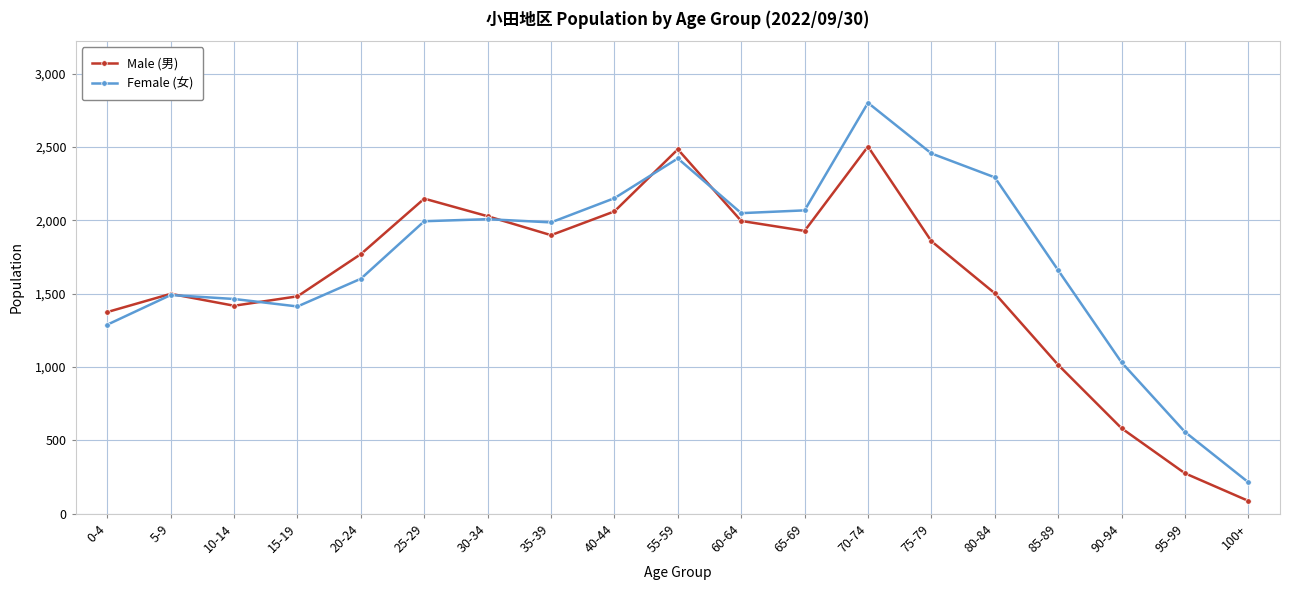

True or false: Male (男) has a value of 2148 at 25-29.

True